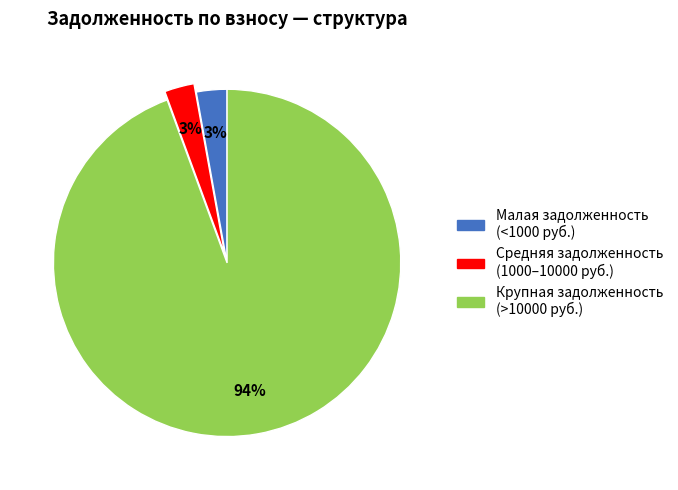

To the nearest percent, what is the average slice percentage?

33%